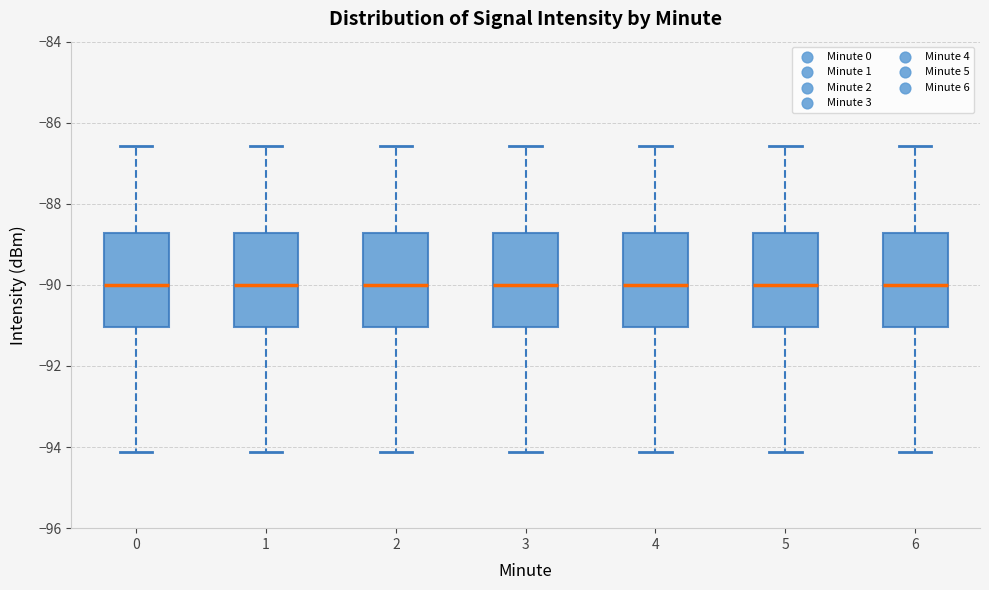

Where is the upper edge of the box at x = 5 on the y-axis? The values are not printed on the chart, so give them approximately, as read against the axis.

-88.8